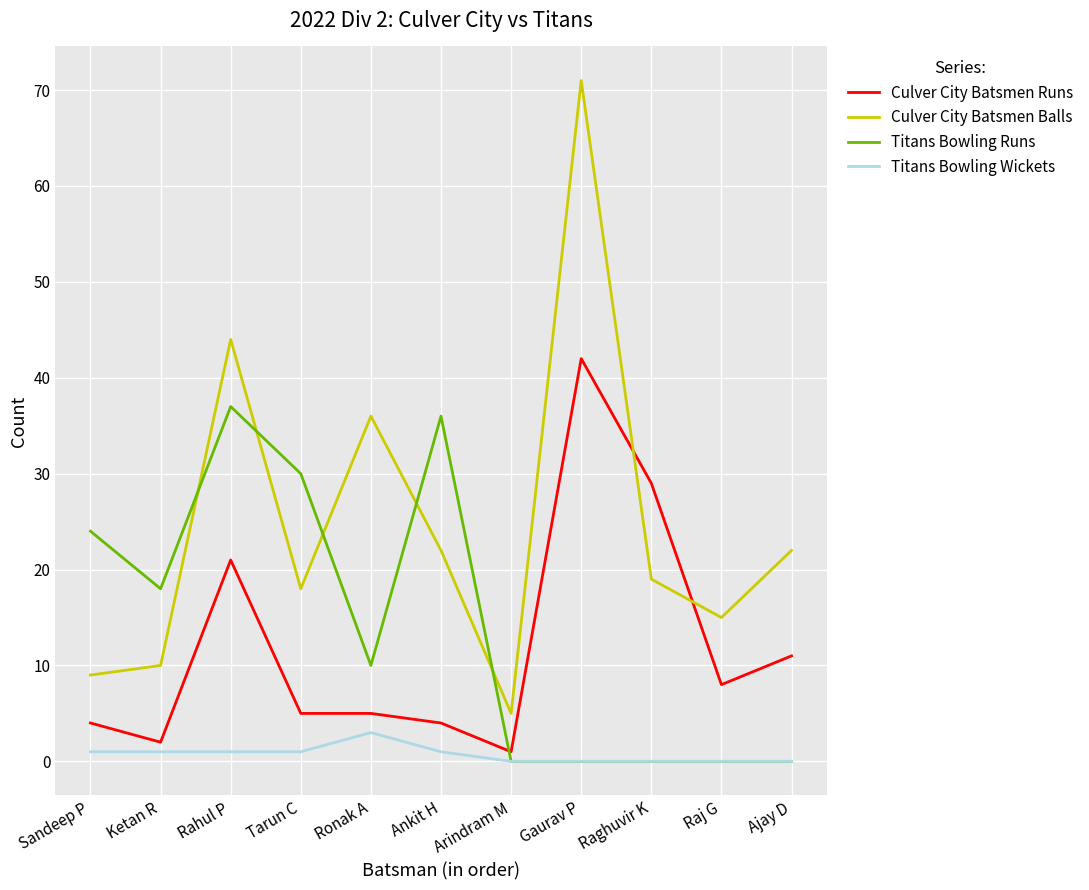

Does the chart have visible grid lines?

Yes